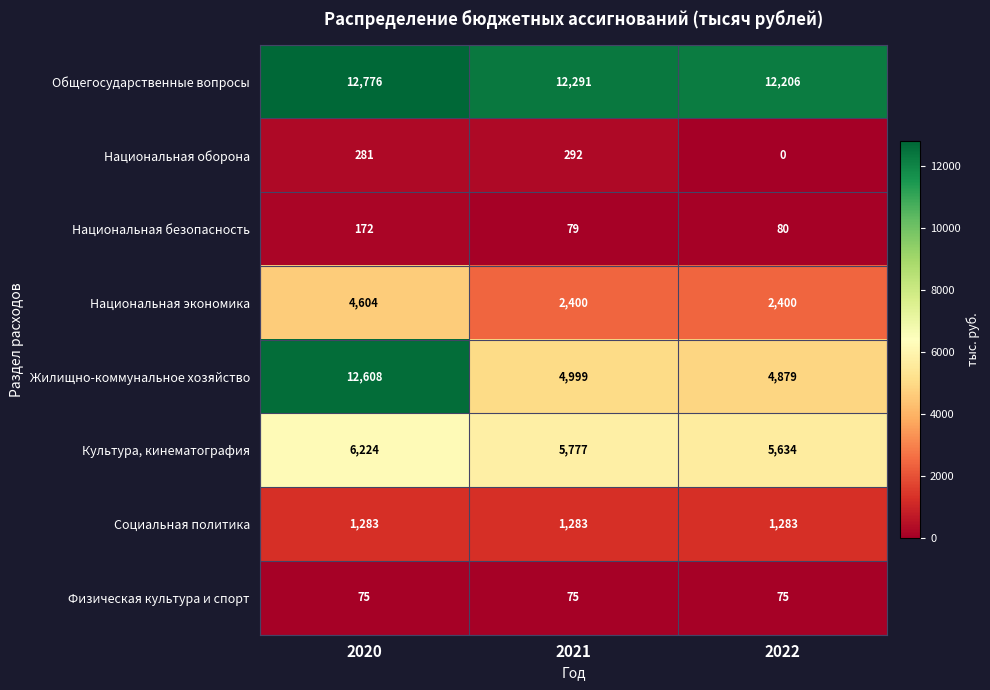

Reading right to left, what are all the values shown in this chart?

Общегосударственные вопросы: 2022=12206	2021=12291	2020=12776
Национальная оборона: 2022=0	2021=292	2020=281
Национальная безопасность: 2022=80	2021=79	2020=172
Национальная экономика: 2022=2400	2021=2400	2020=4604
Жилищно-коммунальное хозяйство: 2022=4879	2021=4999	2020=12608
Культура, кинематография: 2022=5634	2021=5777	2020=6224
Социальная политика: 2022=1283	2021=1283	2020=1283
Физическая культура и спорт: 2022=75	2021=75	2020=75